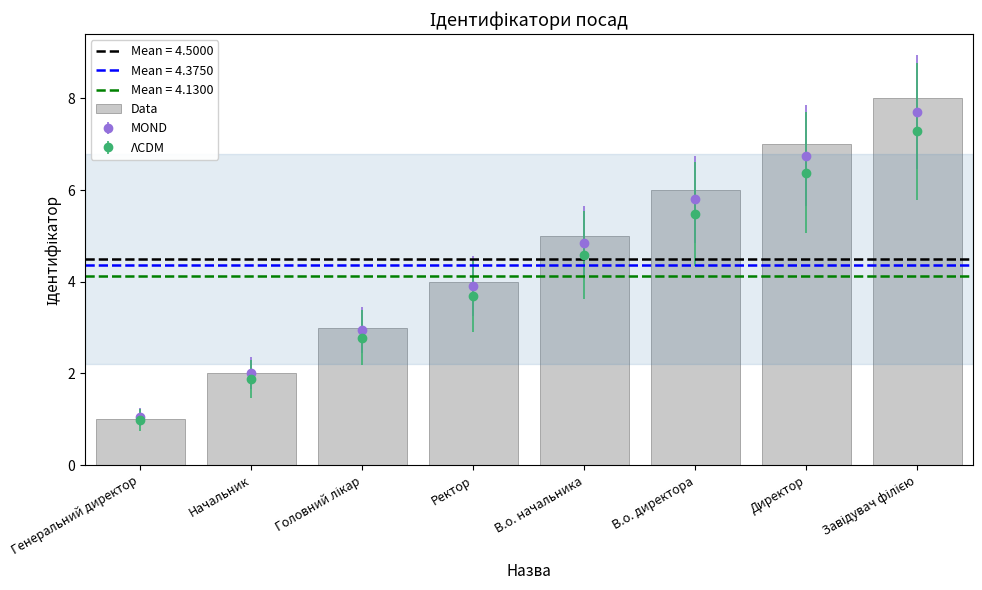

What is the label of the 5th bar from the left?

В.о. начальника